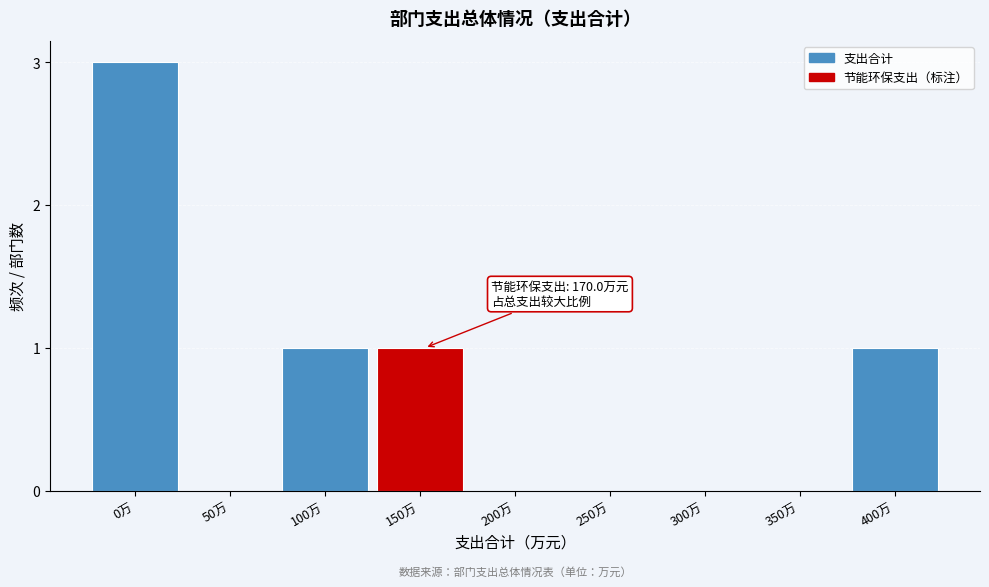

Reading left to right, what are all the values shown in this chart?

0万=3	50万=0	100万=1	150万=1	200万=0	250万=0	300万=0	350万=0	400万=1